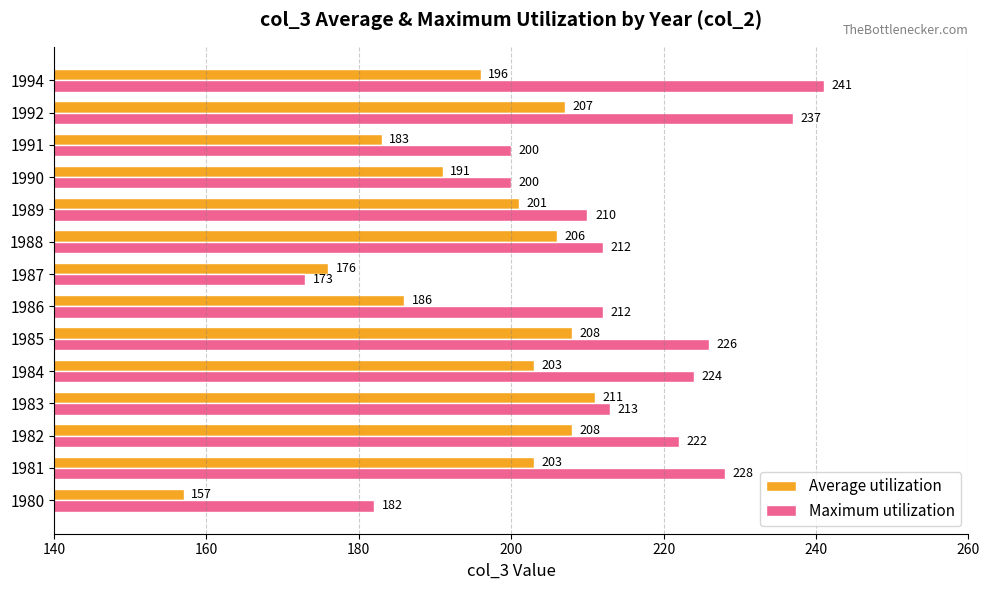

List the series in order of their overall mean, lowest first.

Average utilization, Maximum utilization